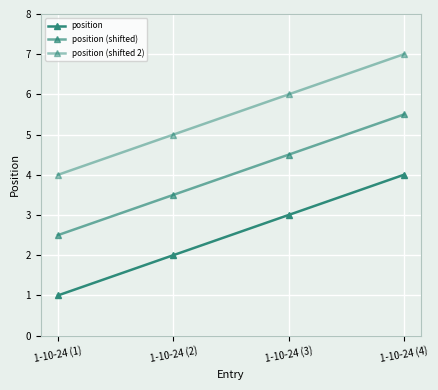

How many lines are shown in the chart?

3